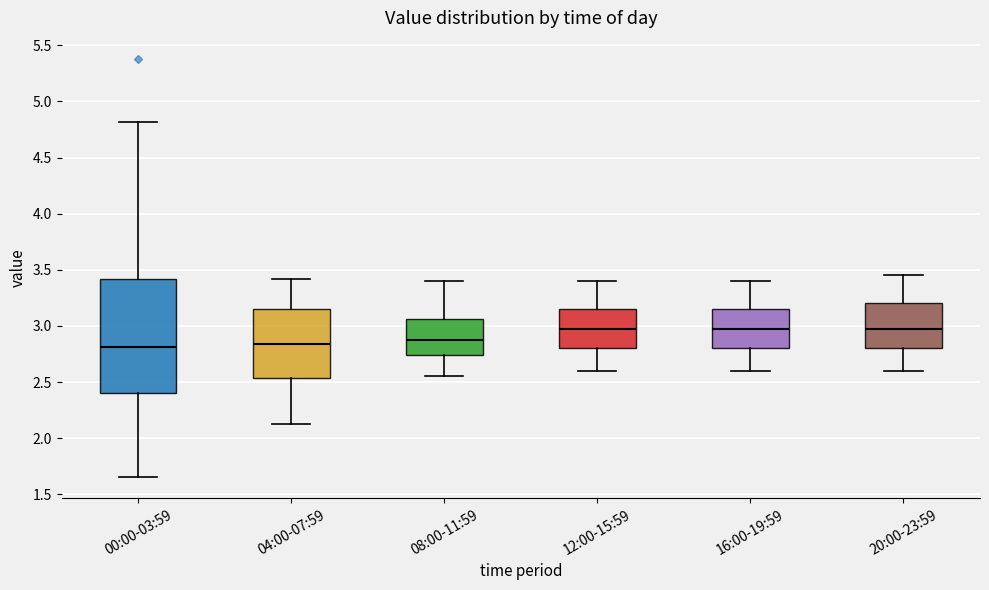

Comparing the boxes themselves (not the whiskers), which one is the tallest?

00:00-03:59